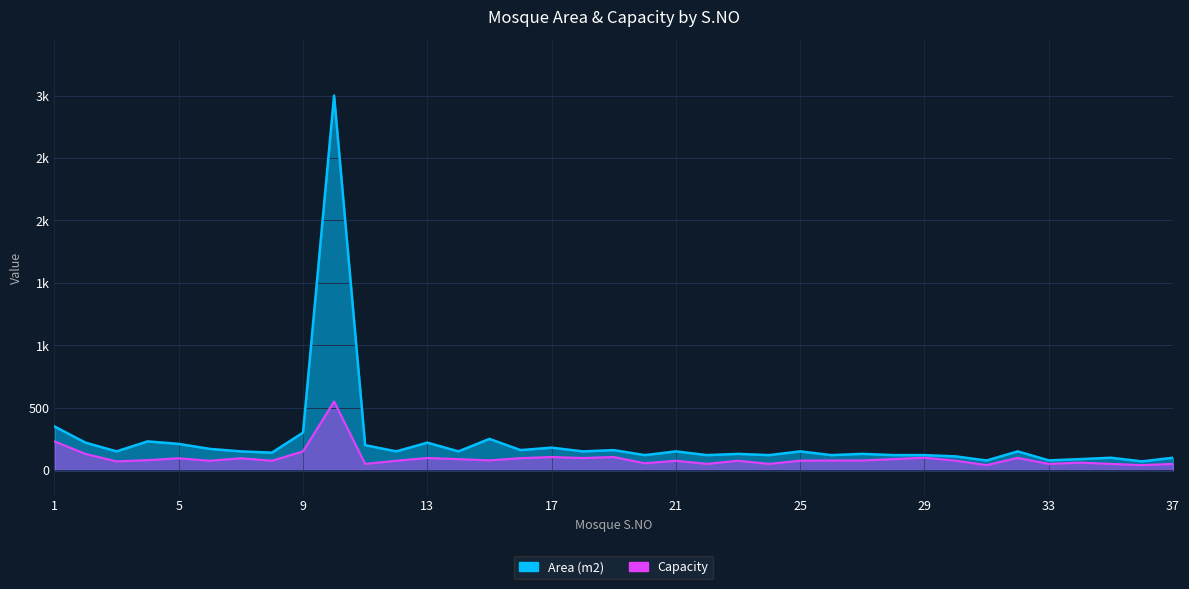

What is the sum of the Area (m2) values at 17 and 14?

330